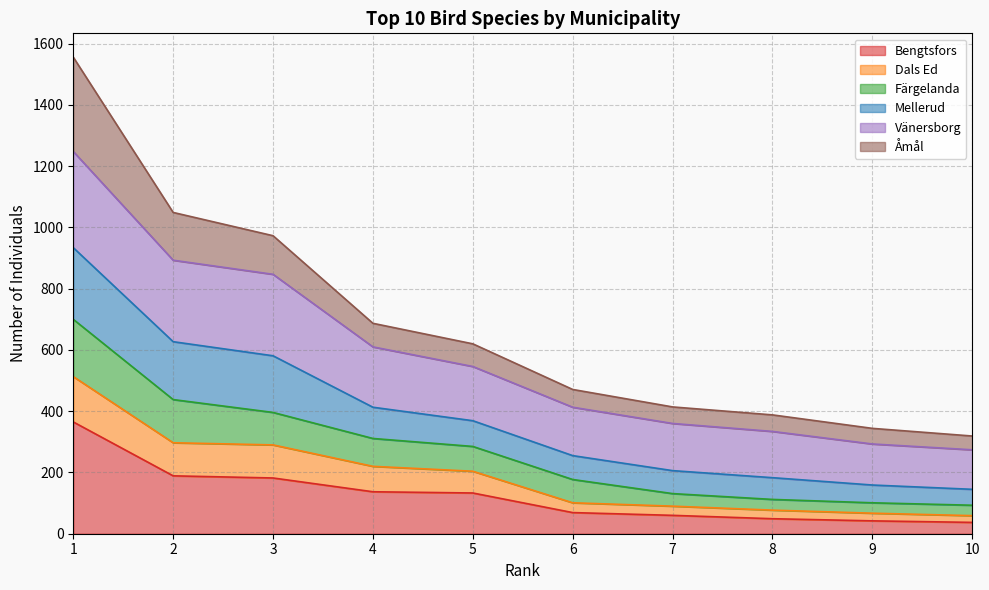

What are all the series names shown in the legend?

Bengtsfors, Dals Ed, Färgelanda, Mellerud, Vänersborg, Åmål